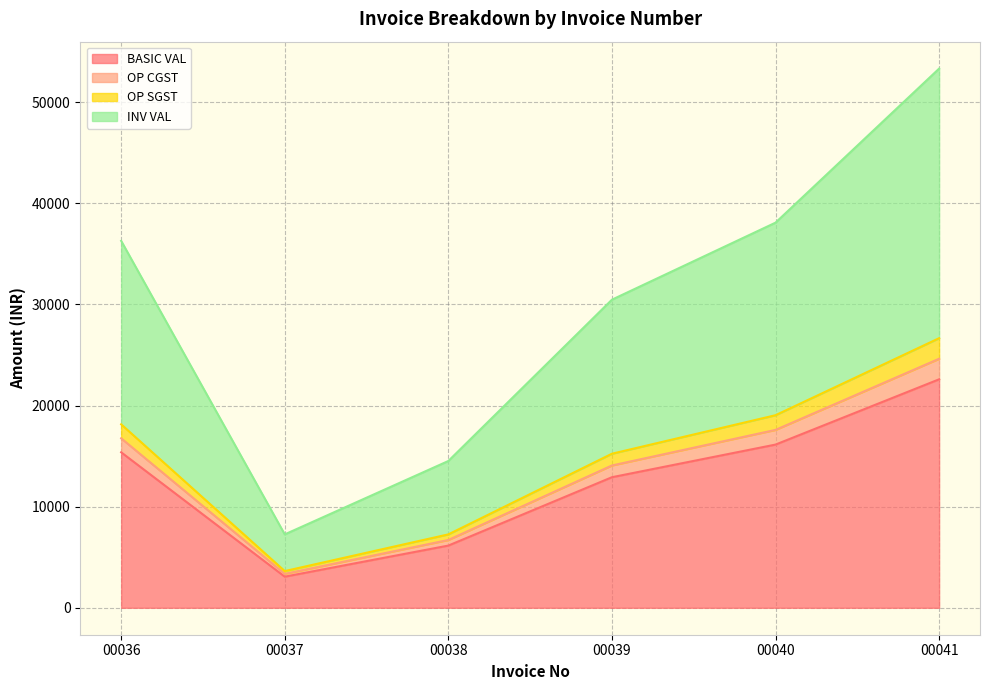

True or false: OP CGST and OP SGST cross at least once.

False